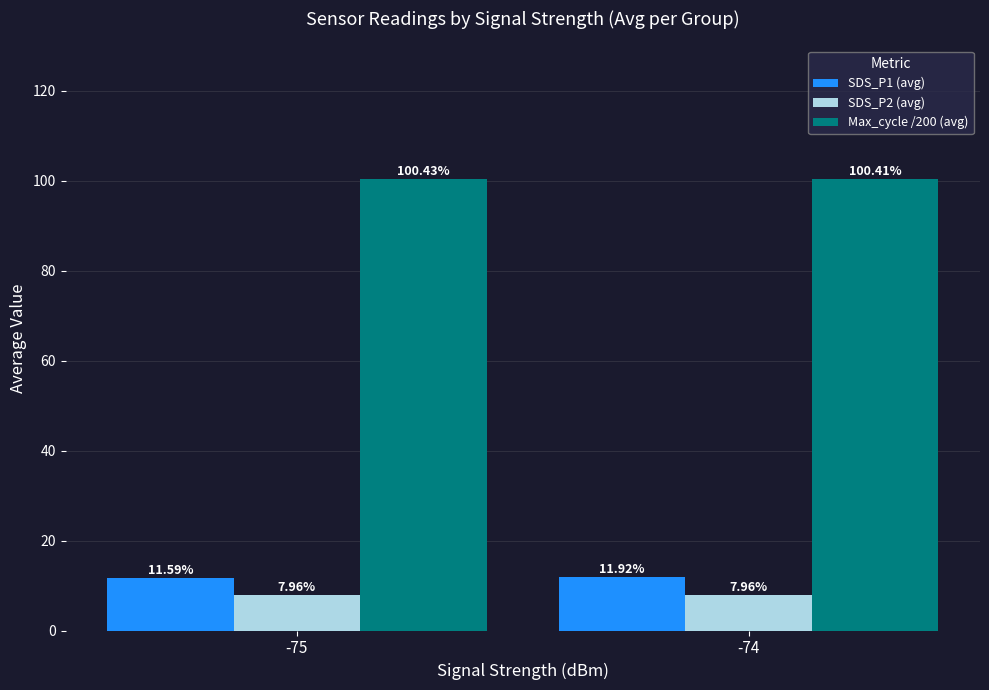

What is the value of the SDS_P1 (avg) bar at the 2nd from the left?

11.9